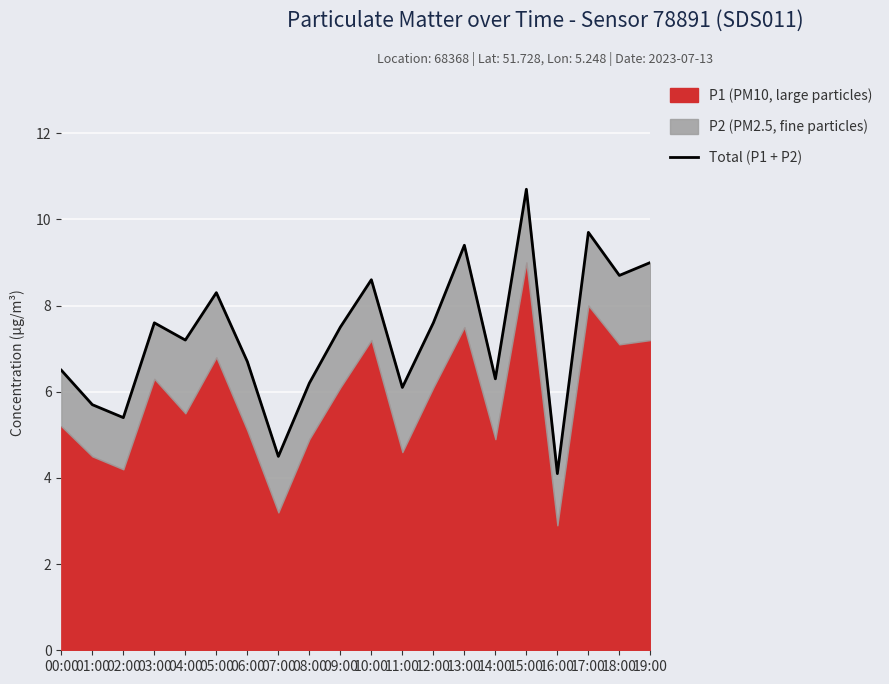

What value does the data have at 05:00?

8.3